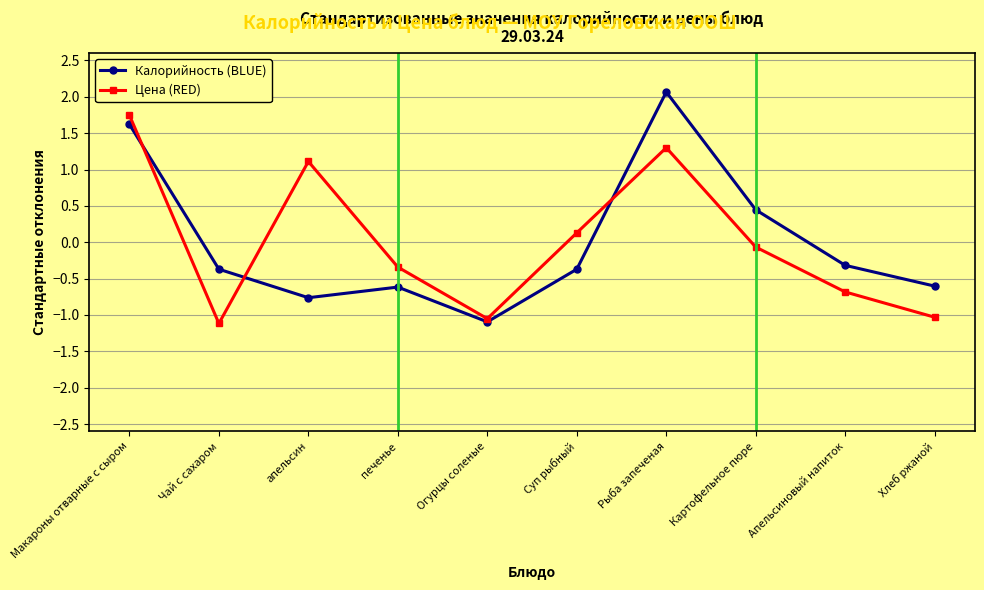

The Цена (RED) series shows -1.1 at Апельсиновый напиток. True or false?

False